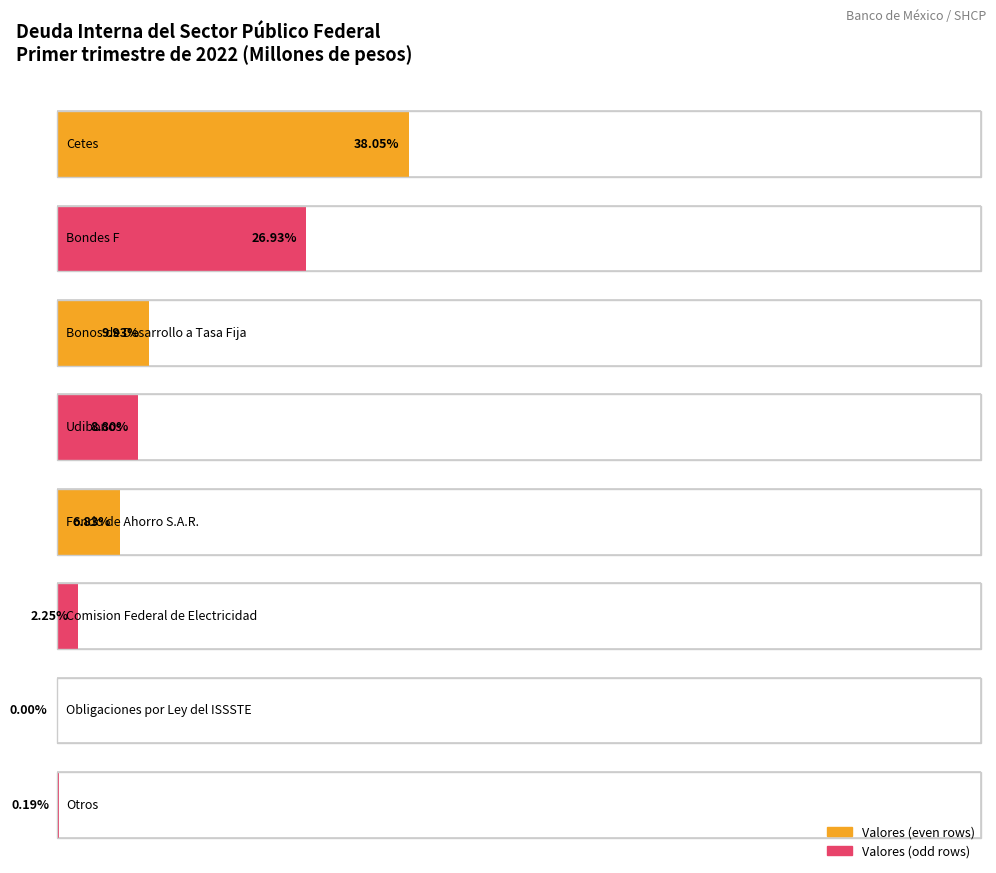

Reading right to left, transcribe all the data shown in this chart.

2740.1	47.6	33267.5	101049.8	130159.3	146978.2	398508.2	562989.9